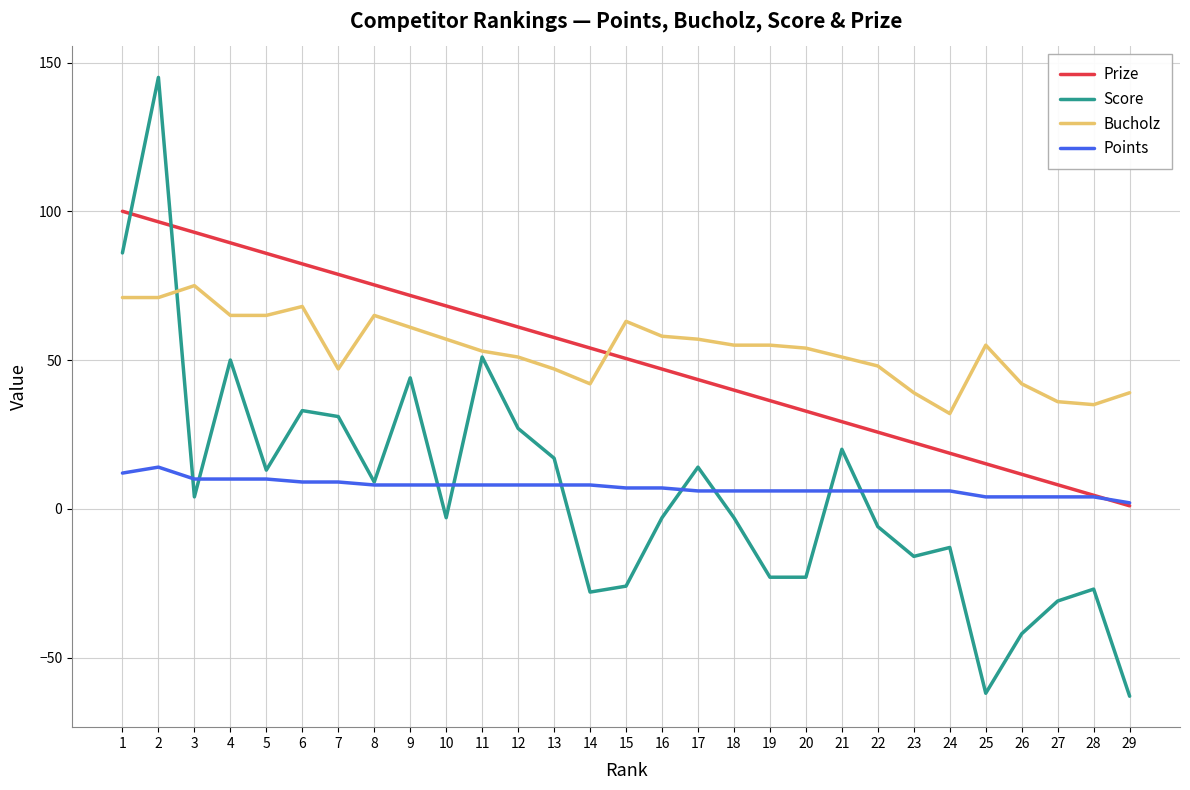

List the series in order of their peak value, highest first.

Score, Prize, Bucholz, Points